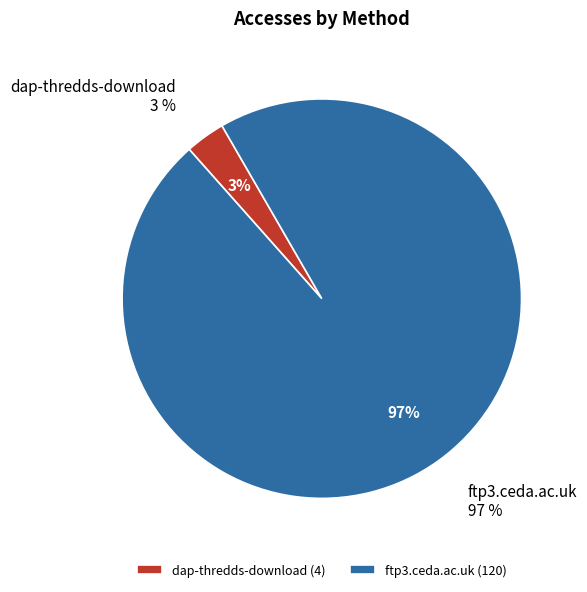

What is the change in value from dap-thredds-download to ftp3.ceda.ac.uk?

+116